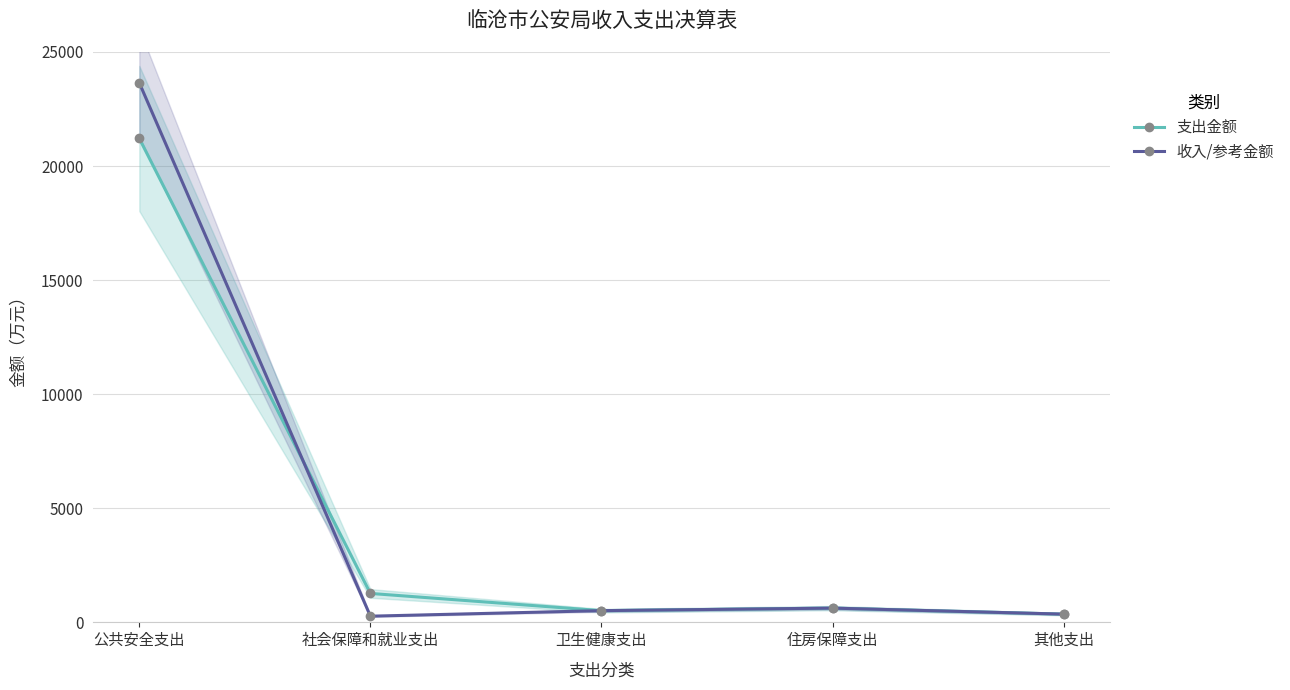

At how many categories does at least one series exceed 13203?

1